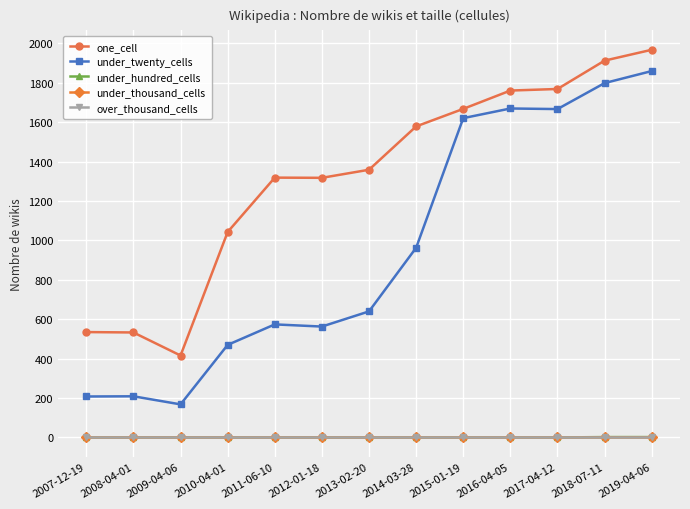

Which series has the widest spread of values?

under_twenty_cells